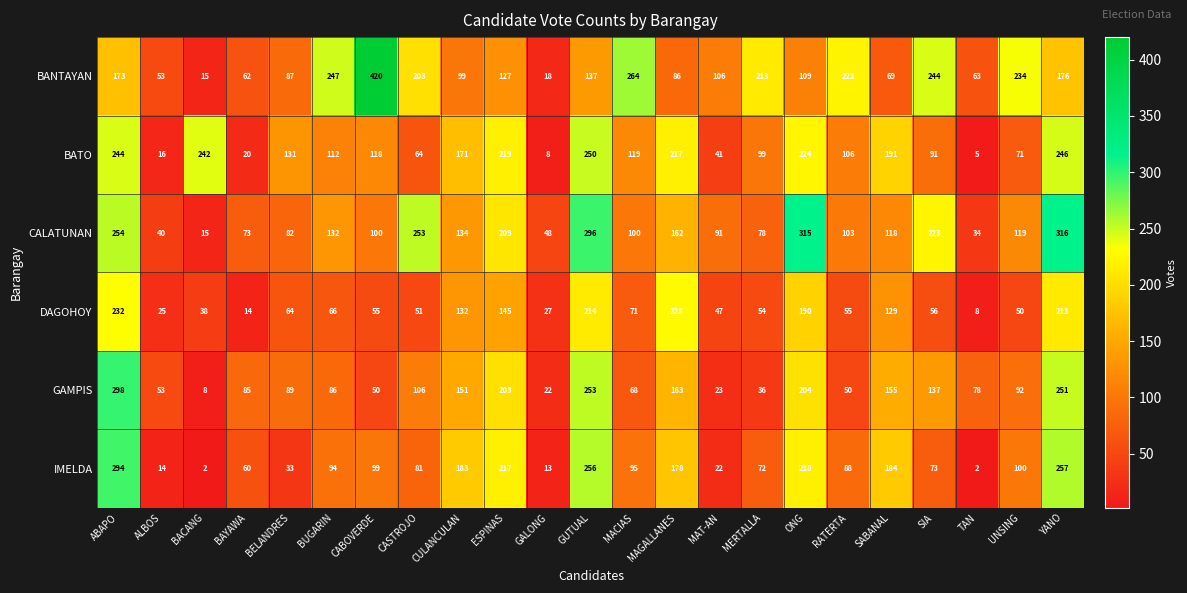

How many categories are shown in the chart?

23